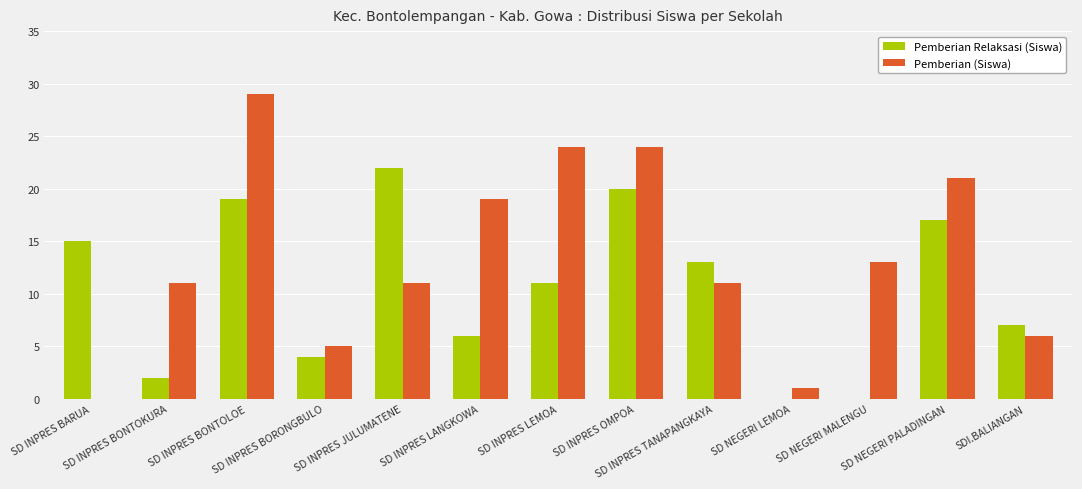

Which series has the largest total across all categories?

Pemberian (Siswa)